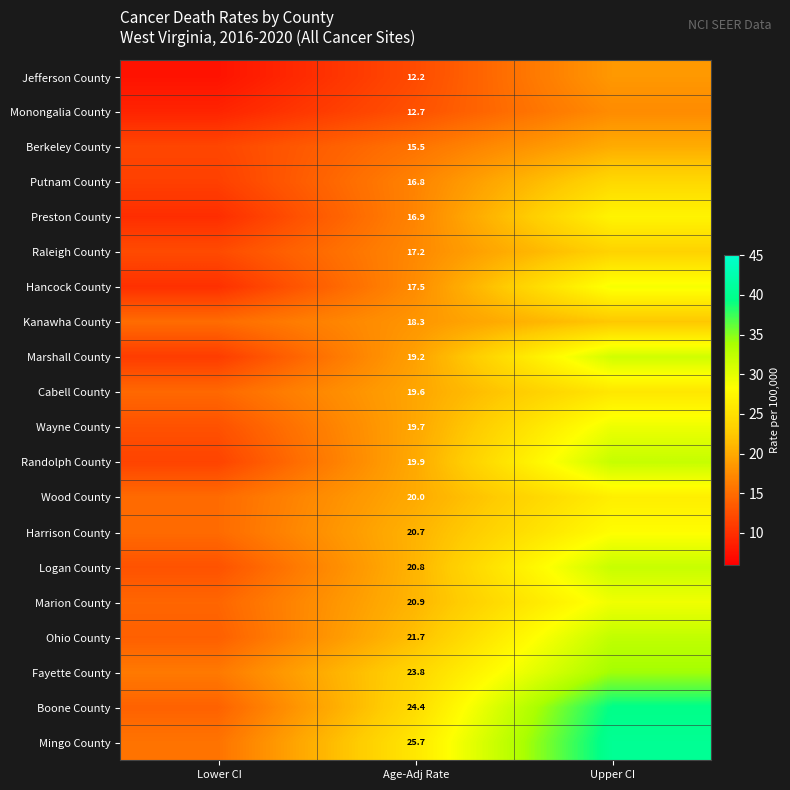

At Age-Adj Rate, list the series in order from smallest to largest.

Jefferson County, Monongalia County, Berkeley County, Putnam County, Preston County, Raleigh County, Hancock County, Kanawha County, Marshall County, Cabell County, Wayne County, Randolph County, Wood County, Harrison County, Logan County, Marion County, Ohio County, Fayette County, Boone County, Mingo County